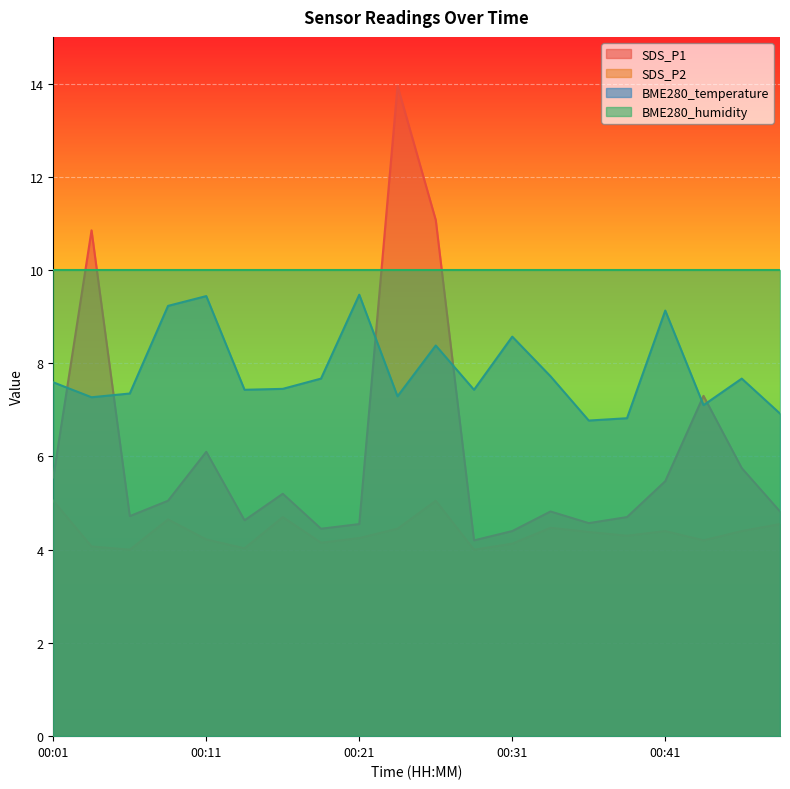

Read the BME280_temperature value at 00:01.

7.6